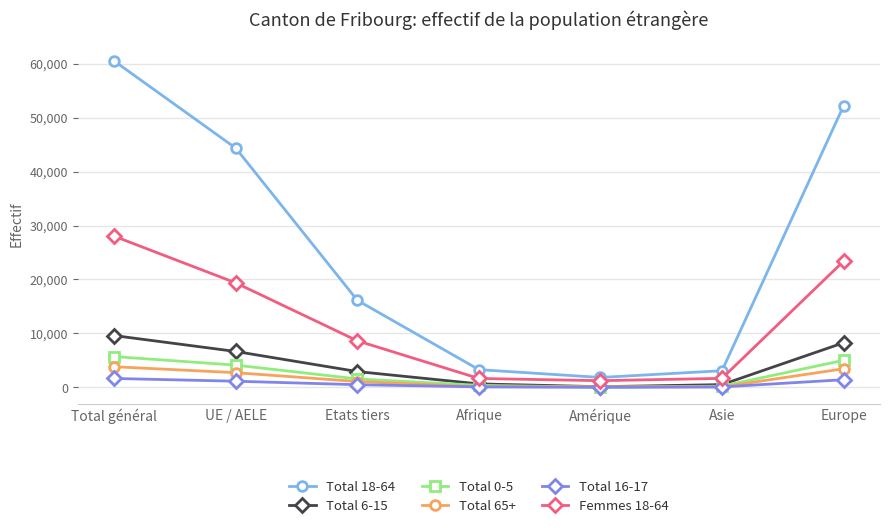

True or false: Total 6-15 and Total 18-64 cross at least once.

False